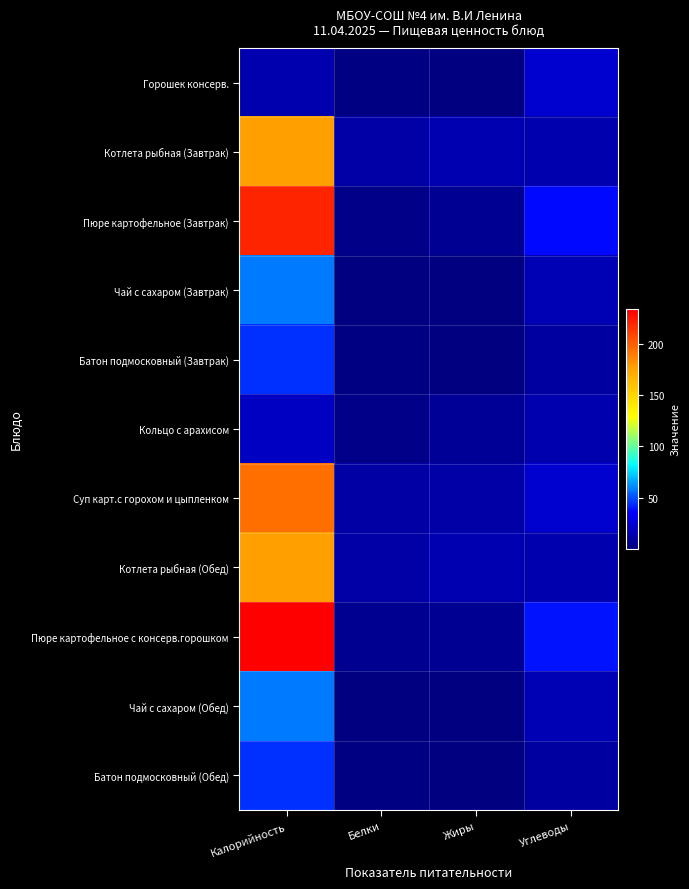

Reading left to right, list all the values displayed in this chart.

Горошек консерв.: Калорийность=13.4	Белки=1.3	Жиры=0.2	Углеводы=22.3
Котлета рыбная (Завтрак): Калорийность=176.4	Белки=11.7	Жиры=13.9	Углеводы=13.7
Пюре картофельное (Завтрак): Калорийность=220.5	Белки=3.6	Жиры=6.0	Углеводы=37.0
Чай с сахаром (Завтрак): Калорийность=58.0	Белки=0.2	Жиры=0.2	Углеводы=15.0
Батон подмосковный (Завтрак): Калорийность=44.0	Белки=1.3	Жиры=0.2	Углеводы=9.4
Кольцо с арахисом: Калорийность=19.0	Белки=3.8	Жиры=6.7	Углеводы=13.5
Суп карт.с горохом и цыпленком: Калорийность=194.0	Белки=10.4	Жиры=11.8	Углеводы=22.4
Котлета рыбная (Обед): Калорийность=176.4	Белки=11.7	Жиры=13.9	Углеводы=13.7
Пюре картофельное с консерв.горошком: Калорийность=233.9	Белки=4.9	Жиры=6.2	Углеводы=39.3
Чай с сахаром (Обед): Калорийность=58.0	Белки=0.2	Жиры=0.2	Углеводы=15.0
Батон подмосковный (Обед): Калорийность=44.0	Белки=1.3	Жиры=0.2	Углеводы=9.4